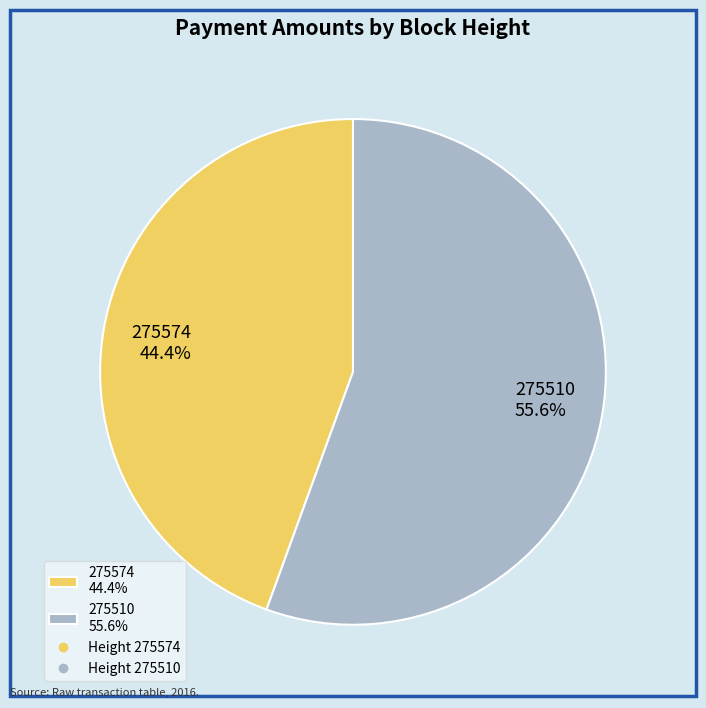

Which slice is the smallest?

275574